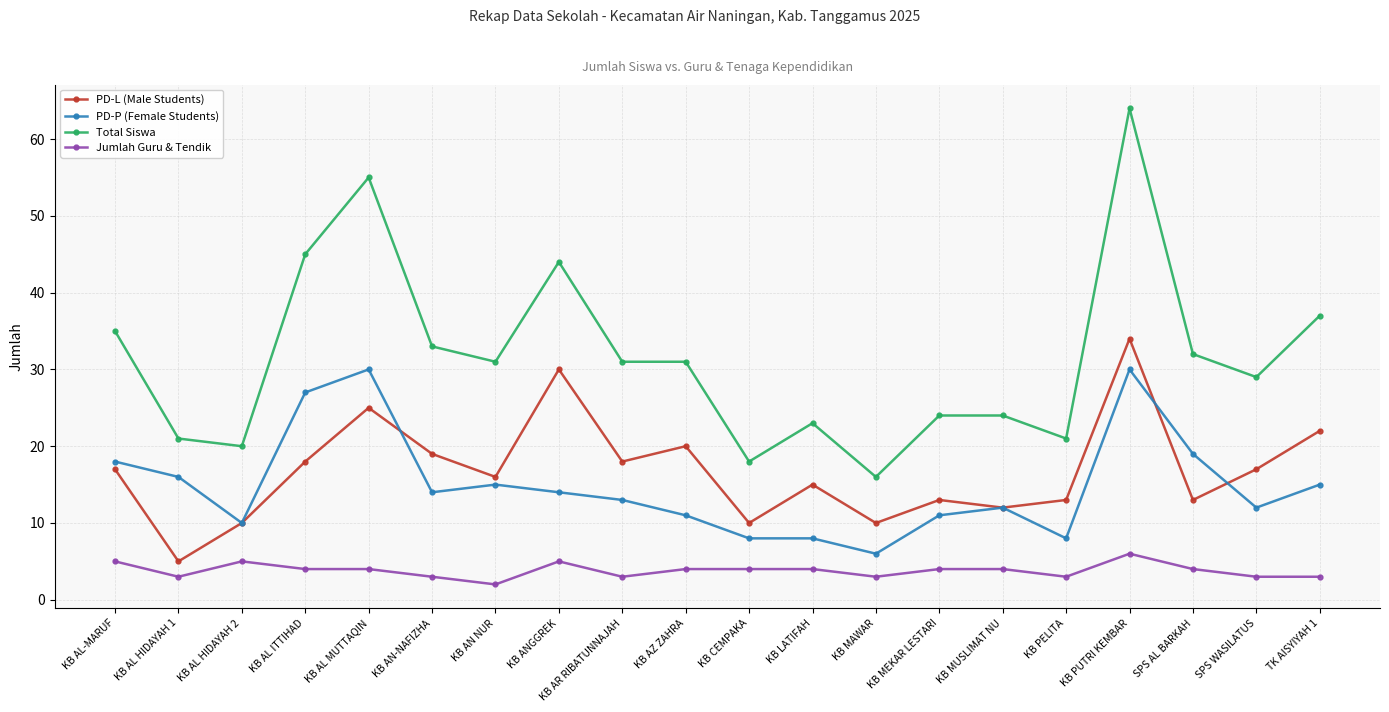

What is the approximate value of PD-L (Male Students) at SPS WASILATUS, to the nearest 10?

20